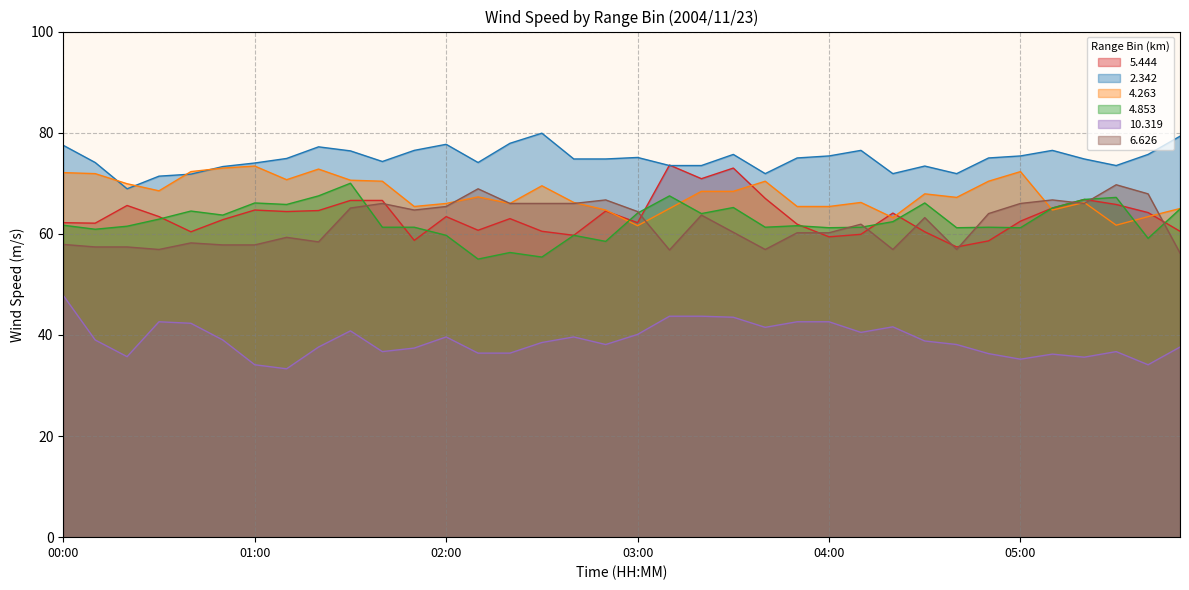

Which has a higher value, 05:40 or 03:10?

03:10